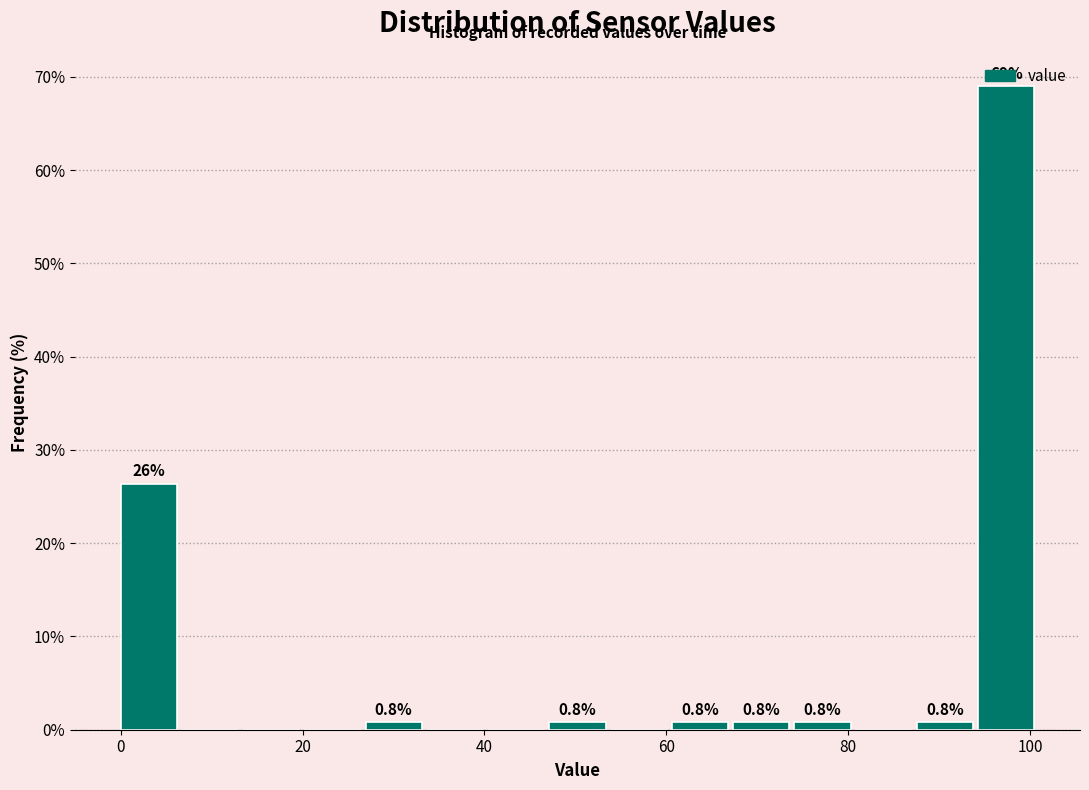

Read against the x-axis, roughly where is the centre of the tallest bar?

98